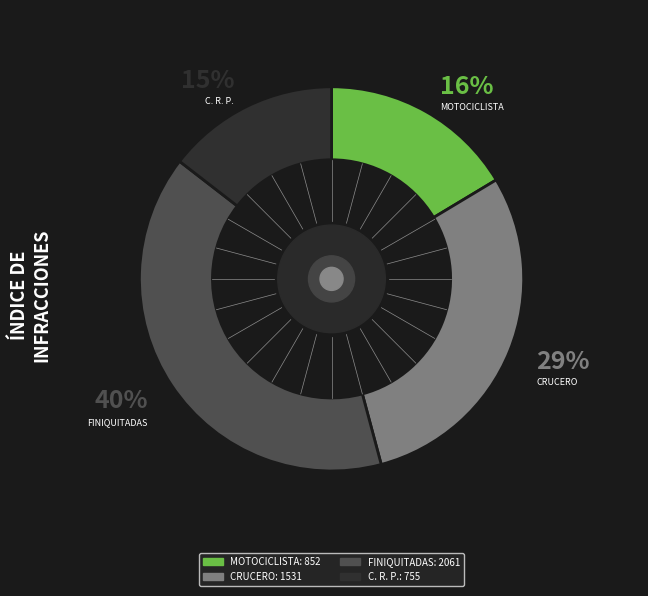

Which has a higher value, FINIQUITADAS or CRUCERO?

FINIQUITADAS